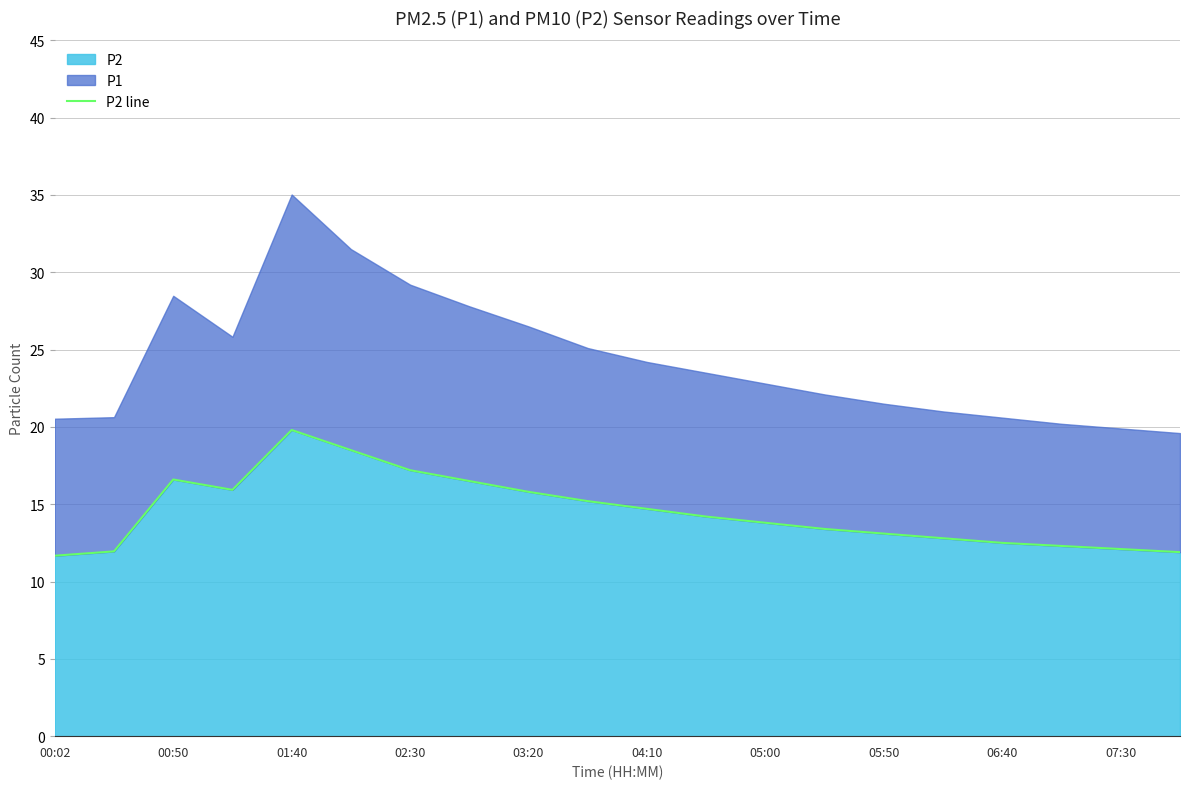

The P2 series shows 17.2 at 02:30. True or false?

True